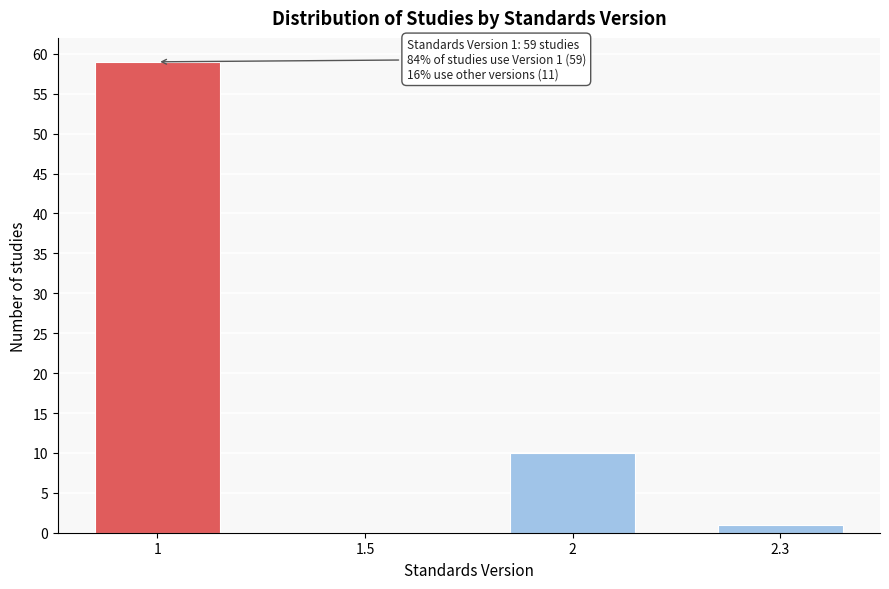

Reading right to left, extract all data points from this chart.

2.3=1	2=10	1.5=0	1=59